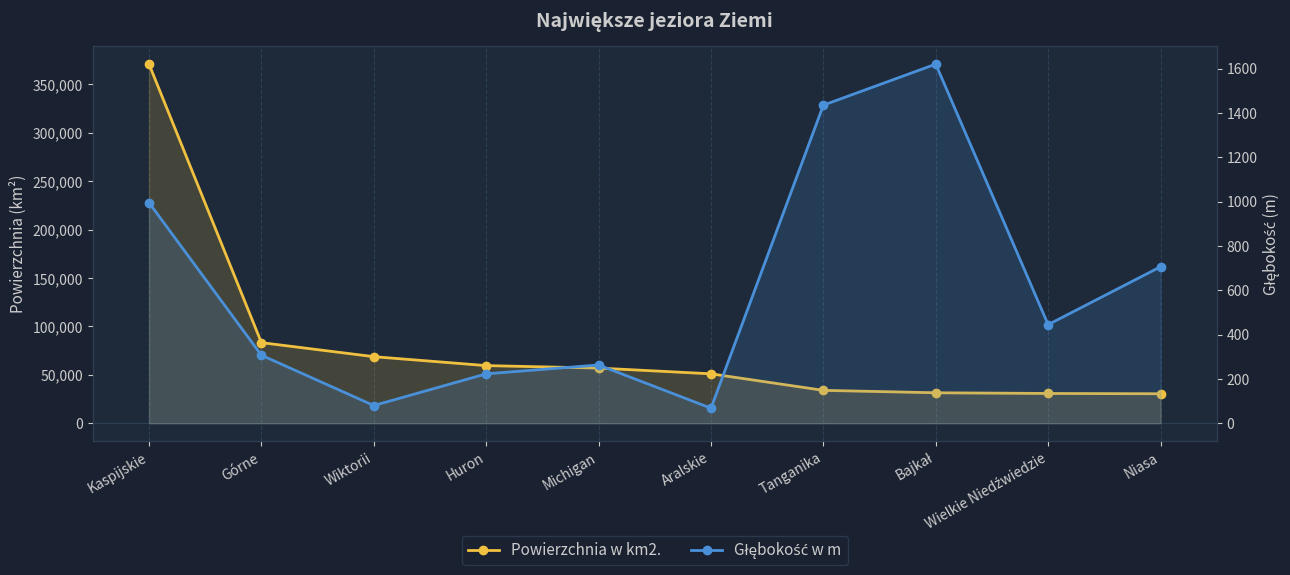

The value of Głębokość w m at Górne is 530. True or false?

False